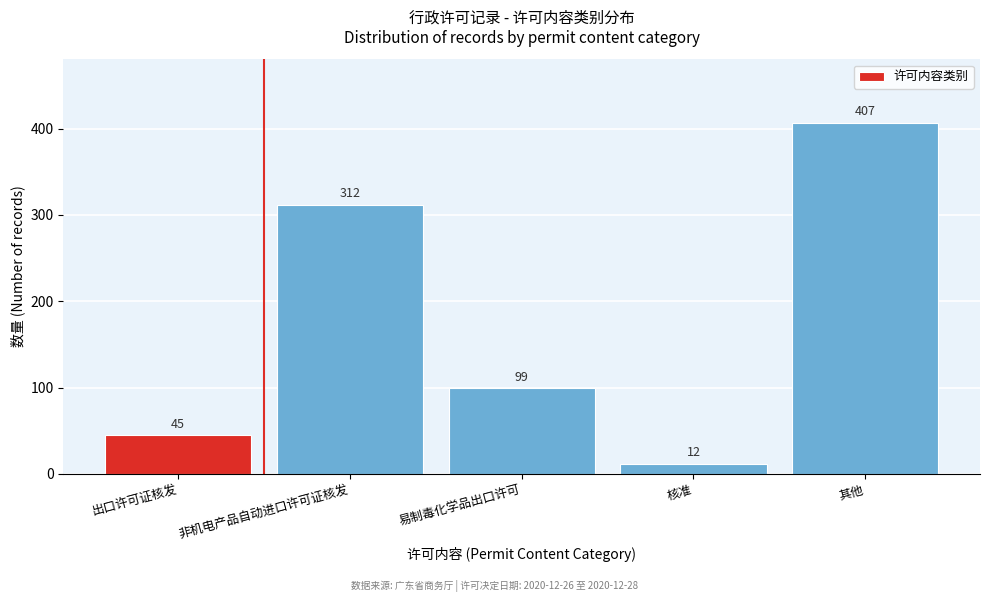

Reading left to right, list all the values displayed in this chart.

45	312	99	12	407